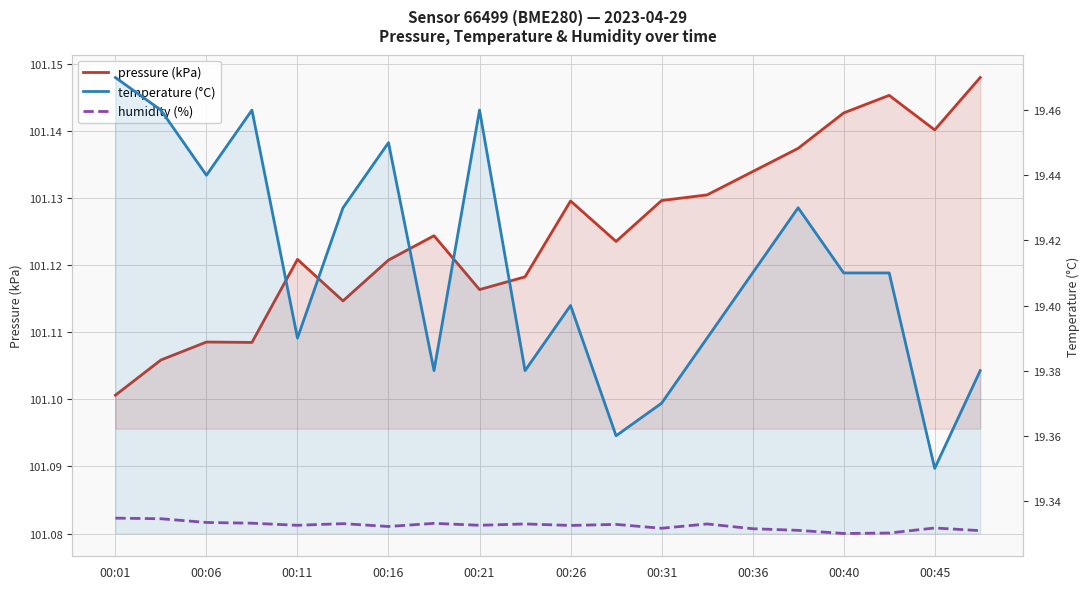

The pressure (kPa) series shows 68.5 at 17. True or false?

False